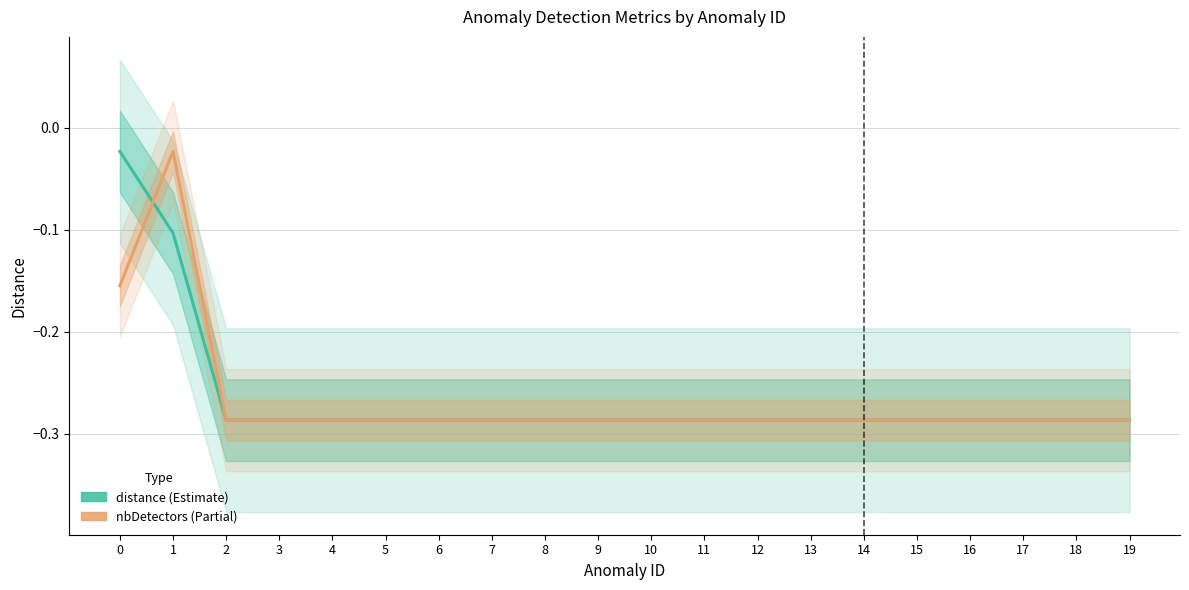

What are all the series names shown in the legend?

distance (Estimate), nbDetectors (Partial)